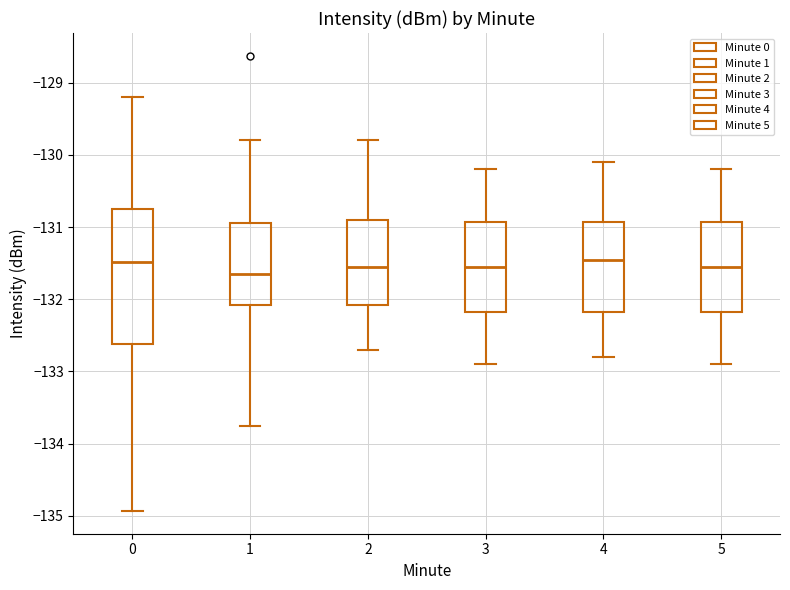

Reading left to right, transcribe this box plot: for each box, give where its median line is, the range the box spans, and where its two whiskers end, as read against the y-axis. The values are not printed on the chart, so give them approximately, as read against the axis.

0: median -131.5, box -132.6 to -130.8, whiskers -134.9 to -129.2
1: median -131.6, box -132.1 to -130.9, whiskers -133.8 to -129.8
2: median -131.5, box -132.1 to -130.9, whiskers -132.7 to -129.8
3: median -131.5, box -132.2 to -130.9, whiskers -132.9 to -130.2
4: median -131.4, box -132.2 to -130.9, whiskers -132.8 to -130.1
5: median -131.5, box -132.2 to -130.9, whiskers -132.9 to -130.2